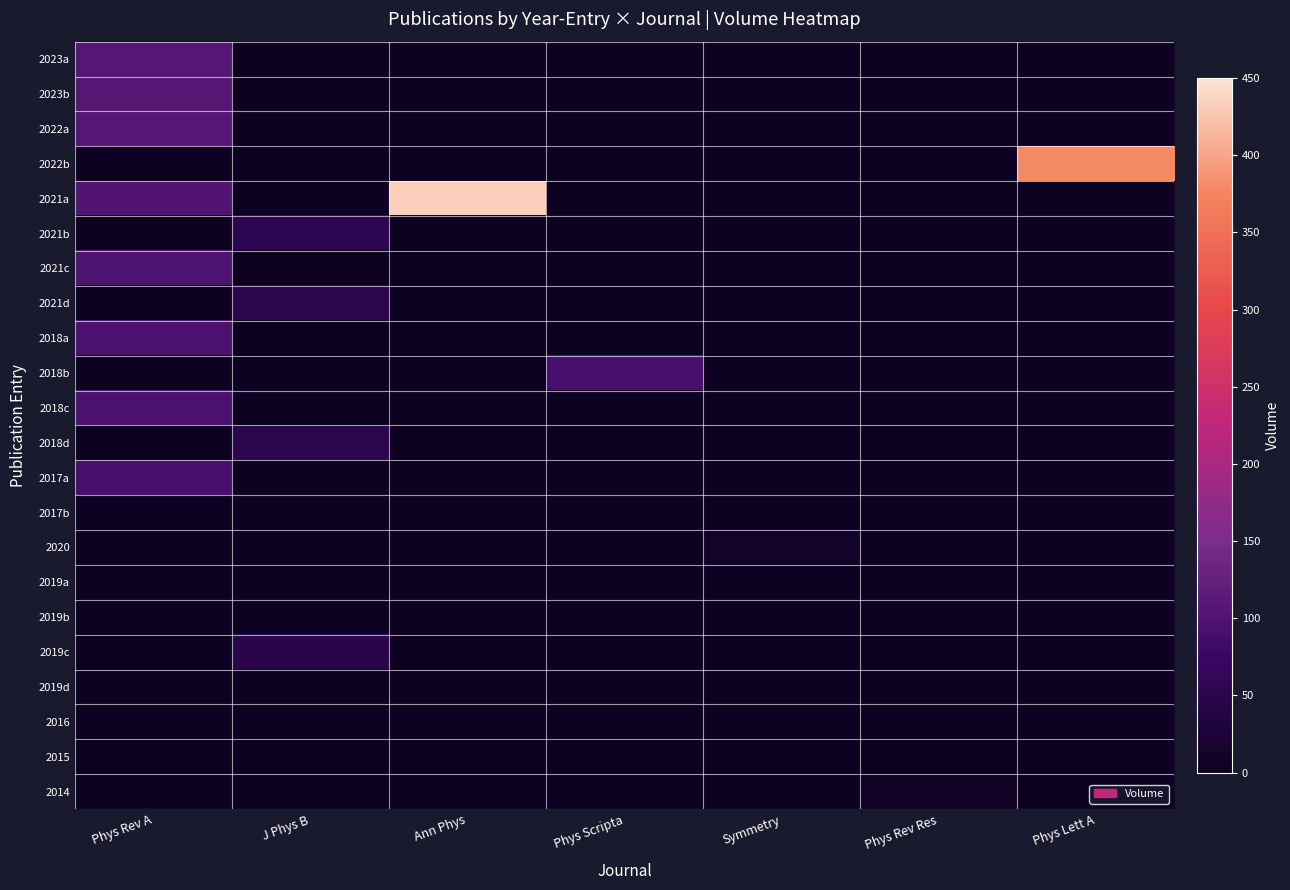

At which label is 2023b closest to 108?

Phys Rev A